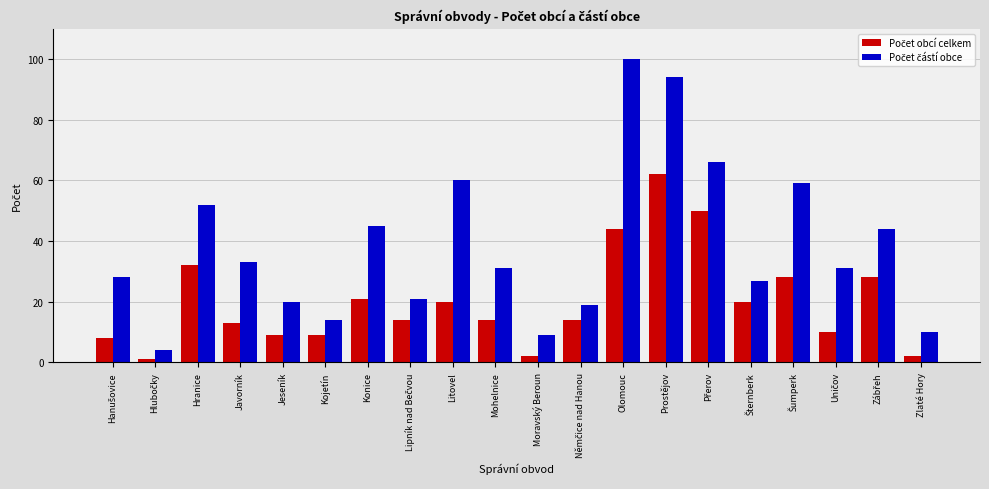

What is the difference between the highest and lowest values at Olomouc?

56